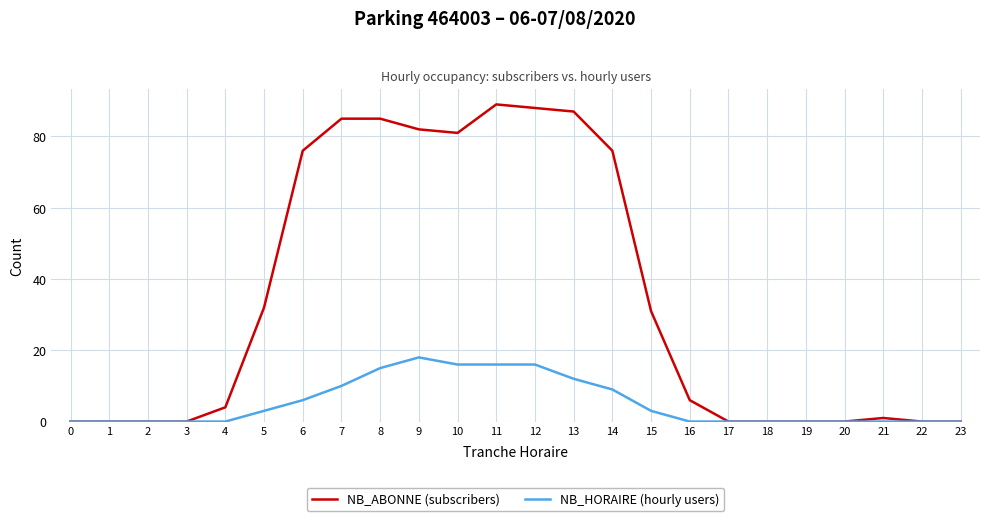

Reading left to right, what are all the values shown in this chart?

NB_ABONNE (subscribers): 0=0	1=0	2=0	3=0	4=4	5=32	6=76	7=85	8=85	9=82	10=81	11=89	12=88	13=87	14=76	15=31	16=6	17=0	18=0	19=0	20=0	21=1	22=0	23=0
NB_HORAIRE (hourly users): 0=0	1=0	2=0	3=0	4=0	5=3	6=6	7=10	8=15	9=18	10=16	11=16	12=16	13=12	14=9	15=3	16=0	17=0	18=0	19=0	20=0	21=0	22=0	23=0